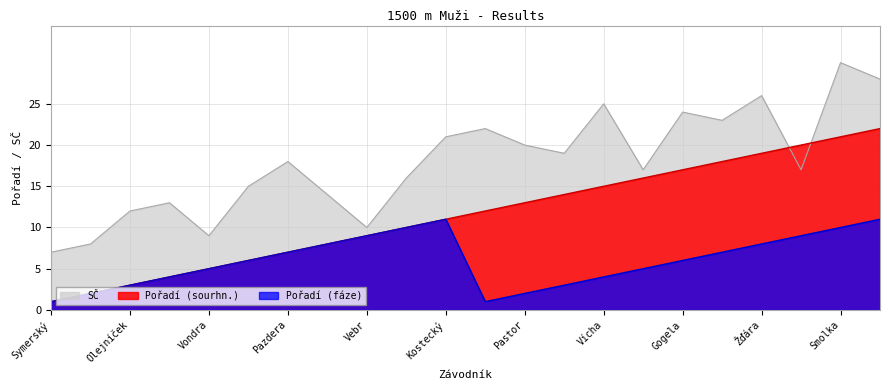

True or false: Pořadí (sourhn.) has more than 0 points higher than both neighbors.

False